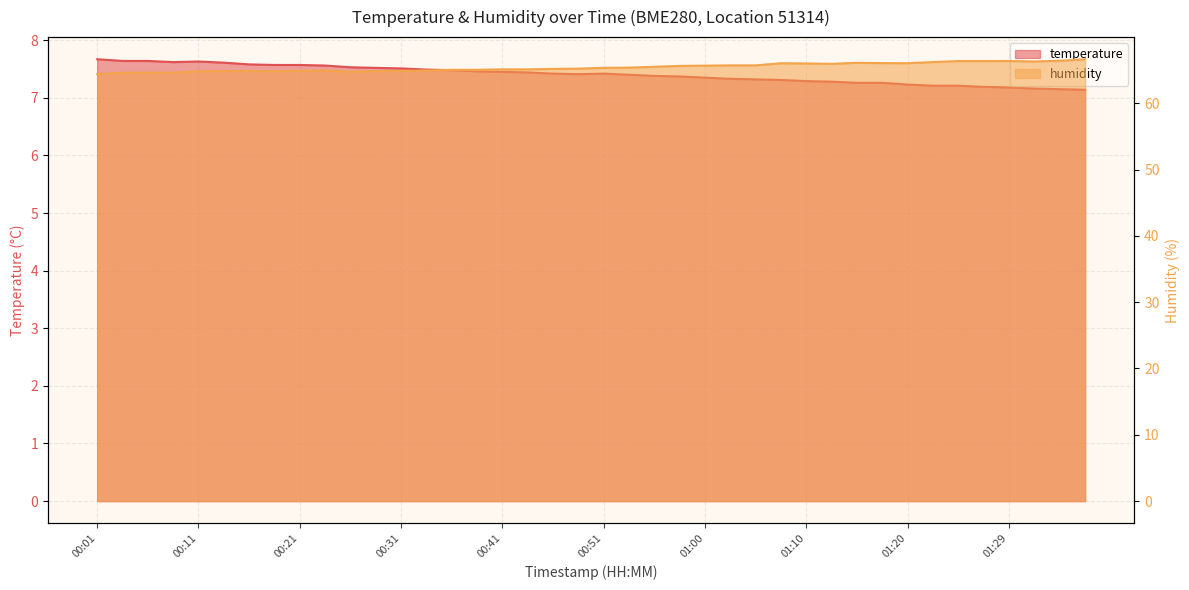

What is the label of the 26th point from the right?

00:36